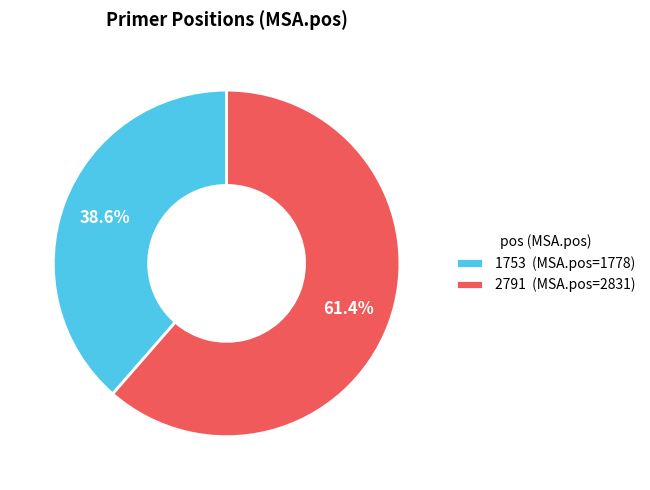

Which has a higher value, 1753 or 2791?

2791